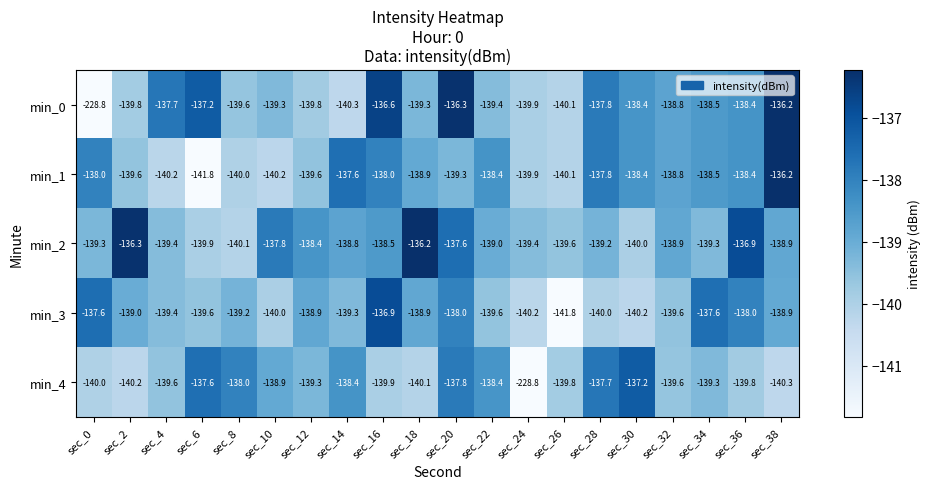

At which label does min_2 reach its minimum?

sec_8